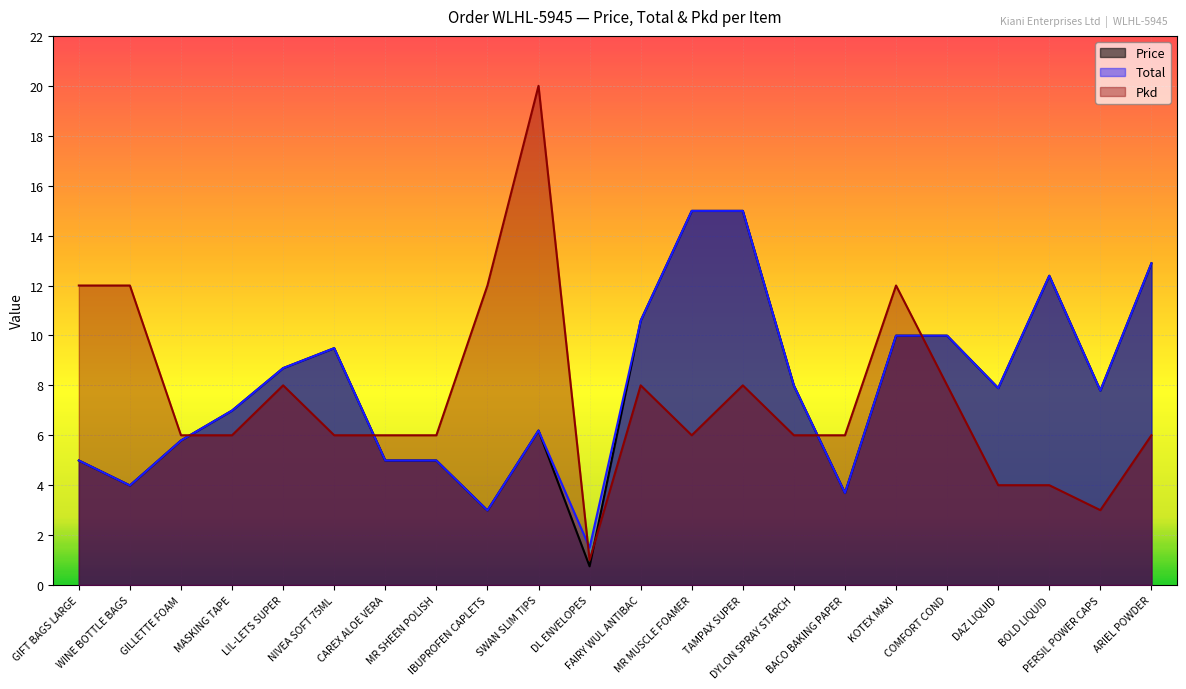

What is the difference between the highest and lowest values at DAZ LIQUID?

3.9